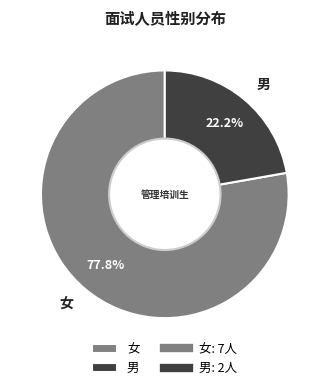

Is it true that 女 is 72% of the pie?

False